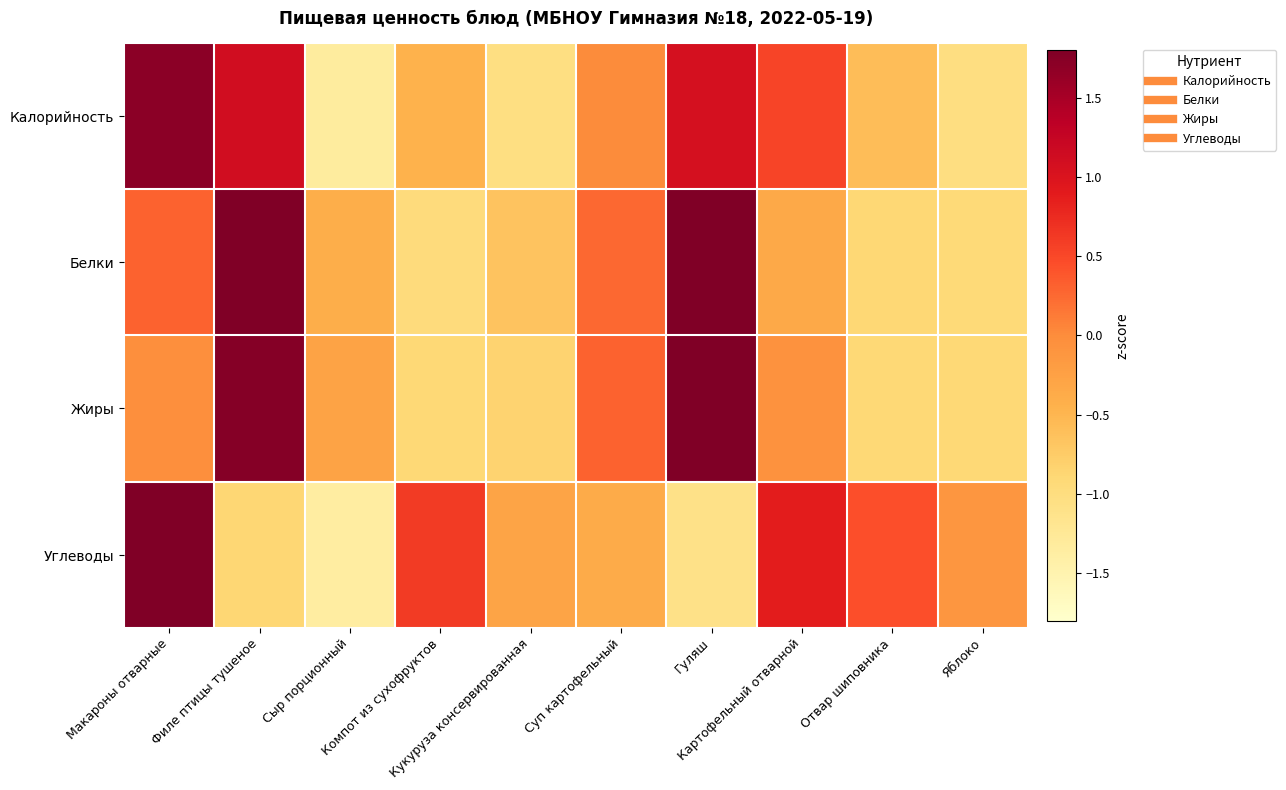

What is the minimum value shown in the chart?

-1.4